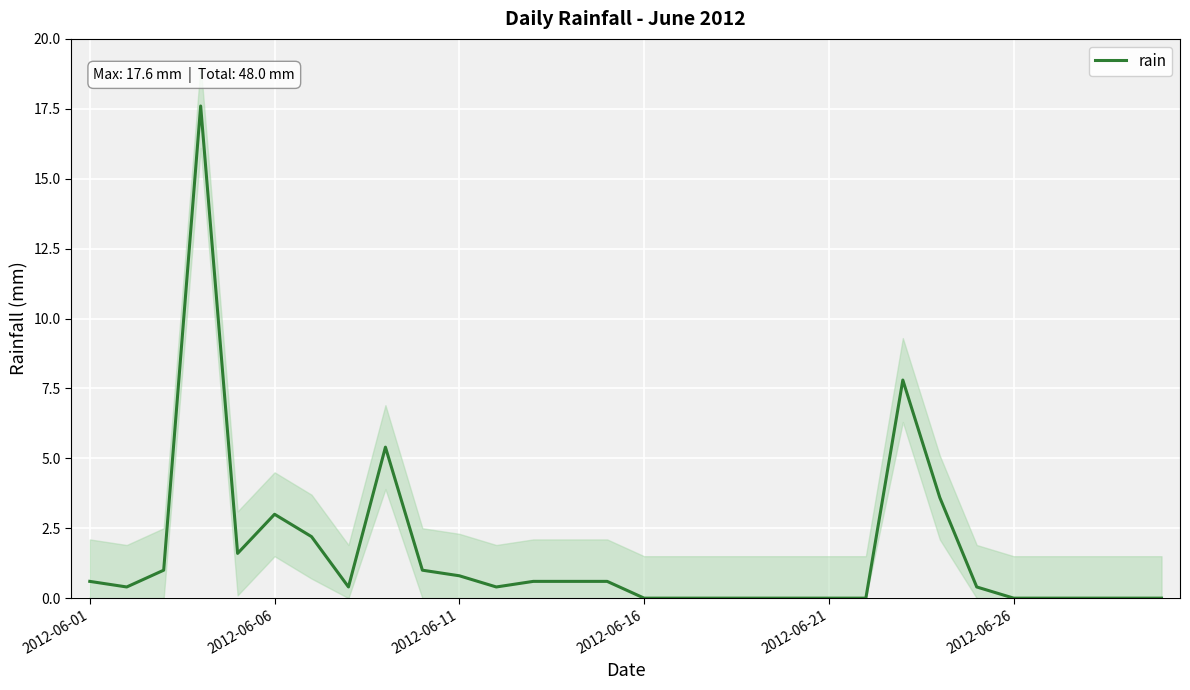

What is the sum of all values?

48.0